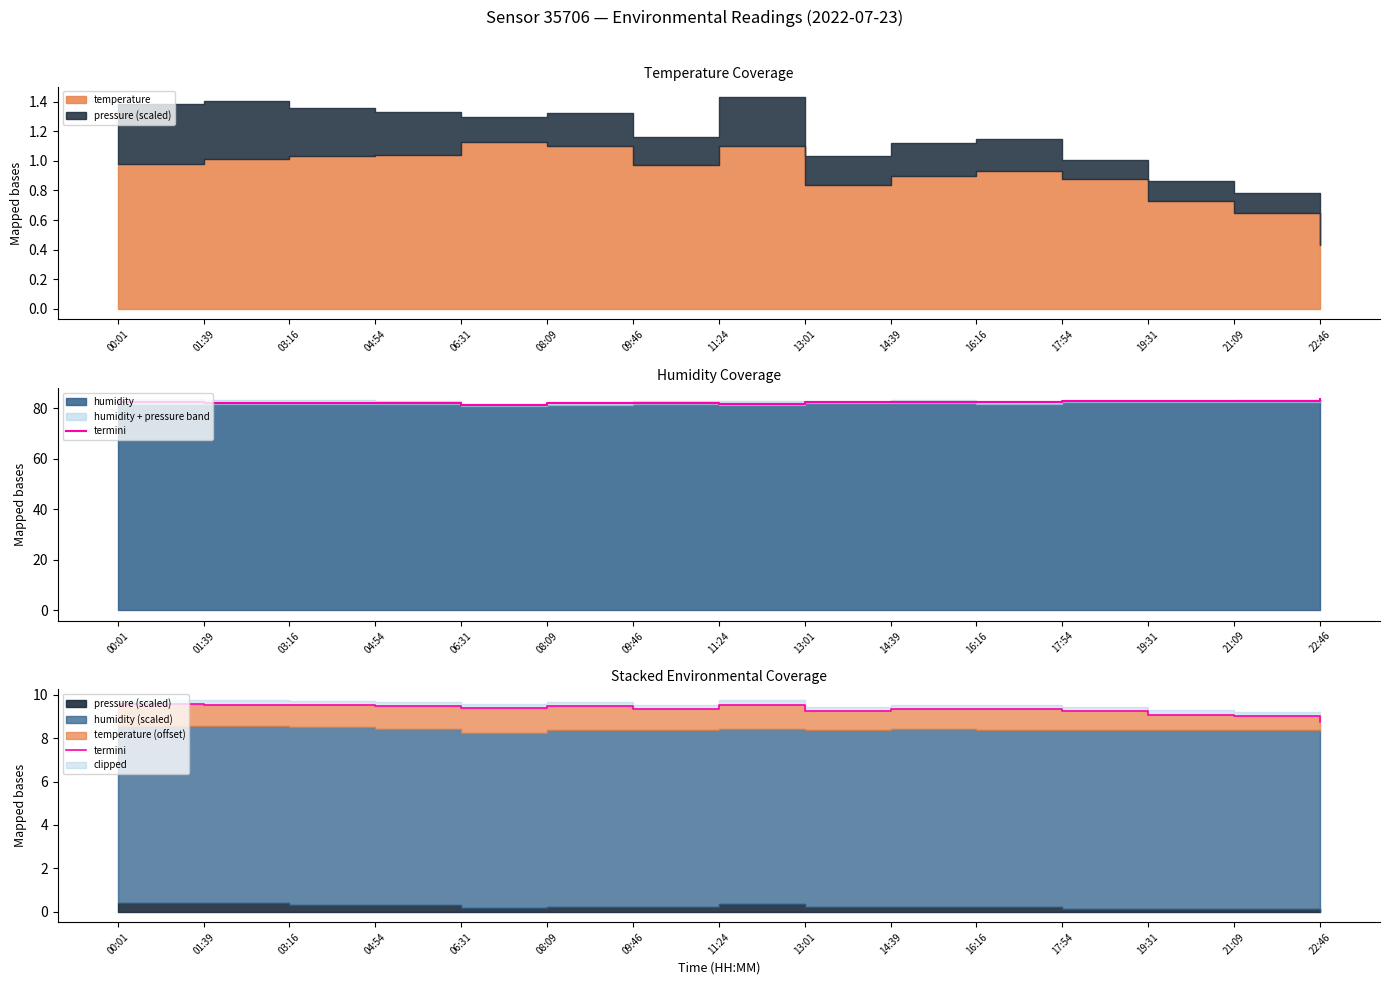

How many lines are shown in the chart?

1